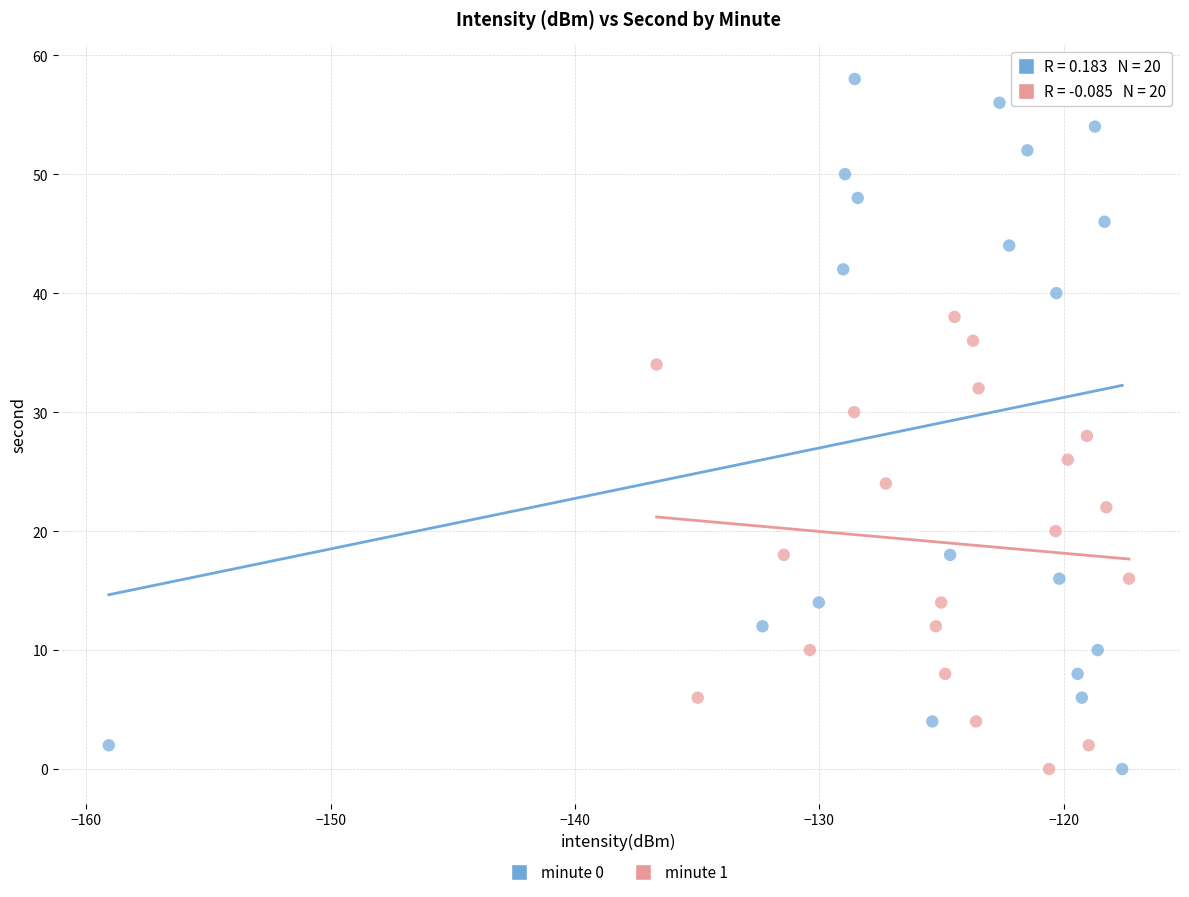

Which series has the largest Y range (max minus min)?

minute 0